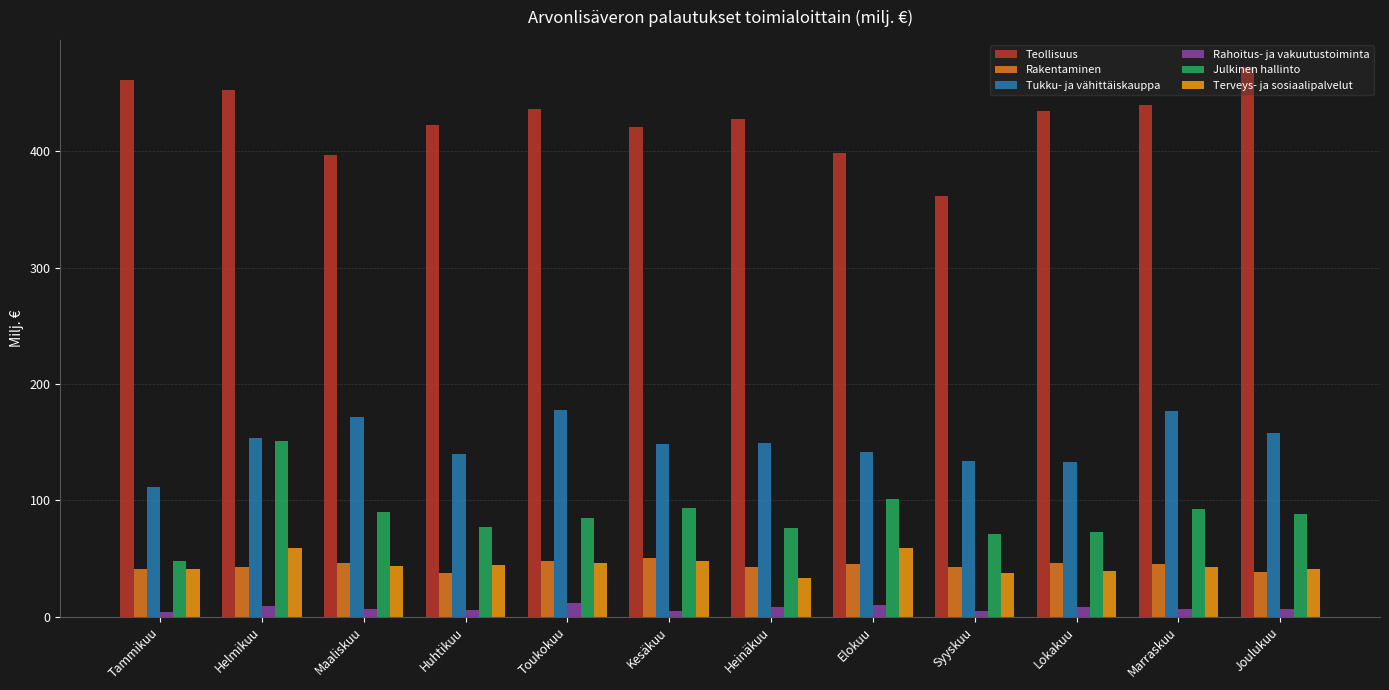

How many data points in Teollisuus are less than 434?

6